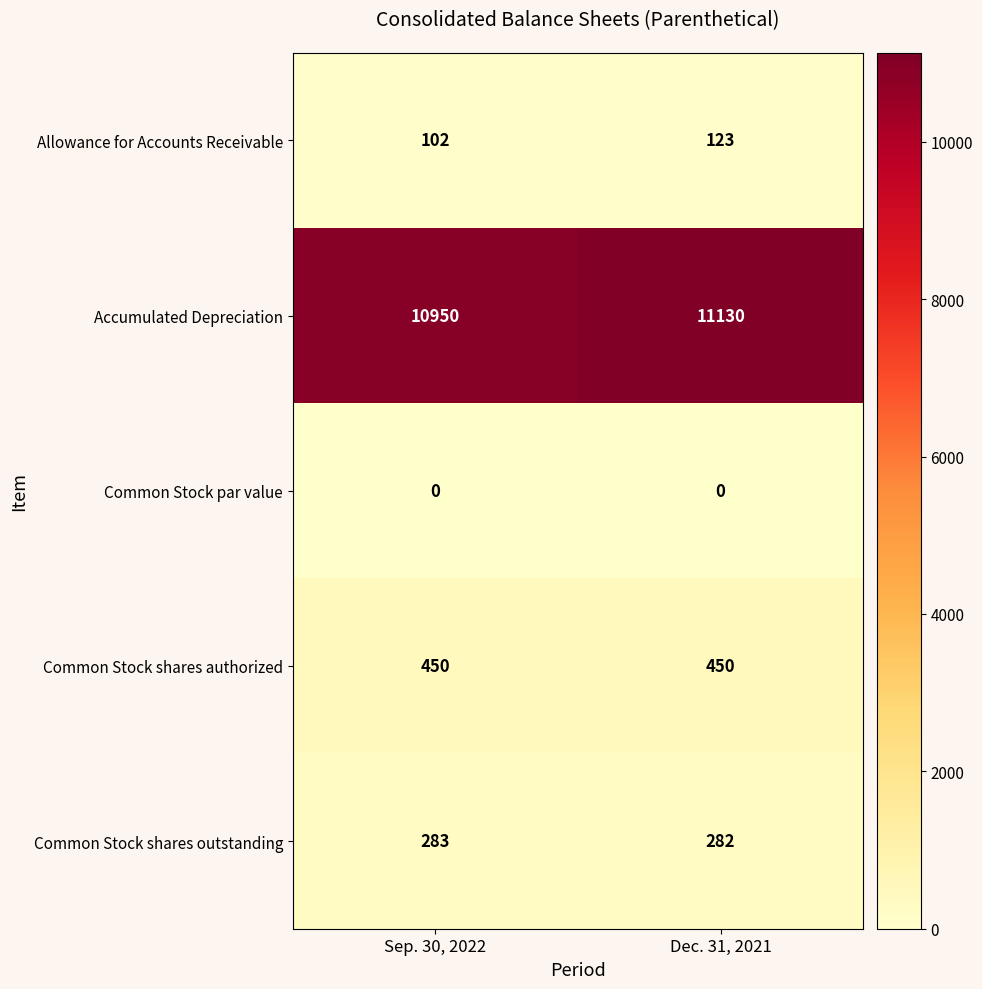

At Sep. 30, 2022, list the series in order from smallest to largest.

Common Stock par value, Allowance for Accounts Receivable, Common Stock shares outstanding, Common Stock shares authorized, Accumulated Depreciation